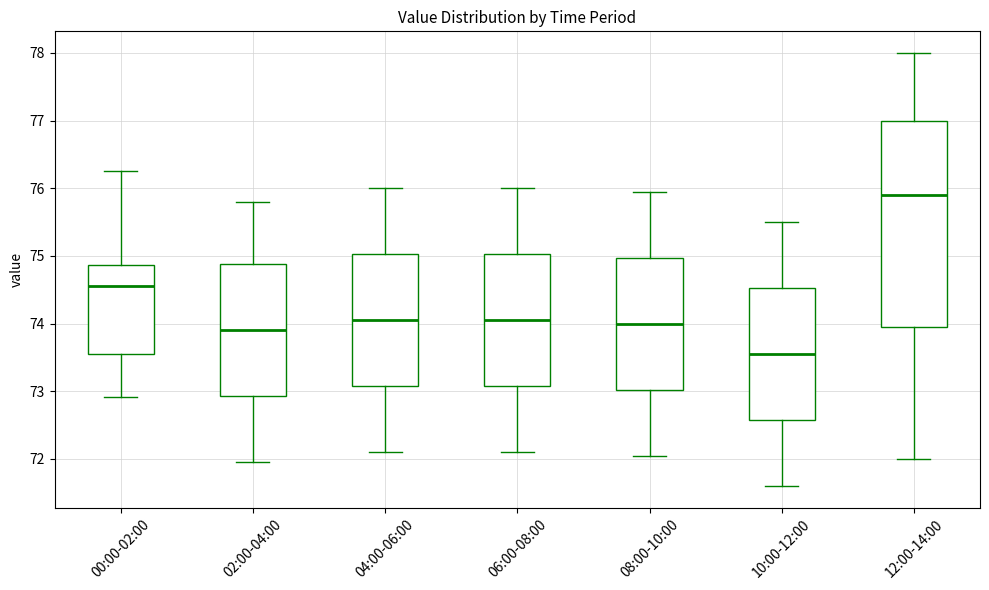

Which box has the lowest median line?

10:00-12:00